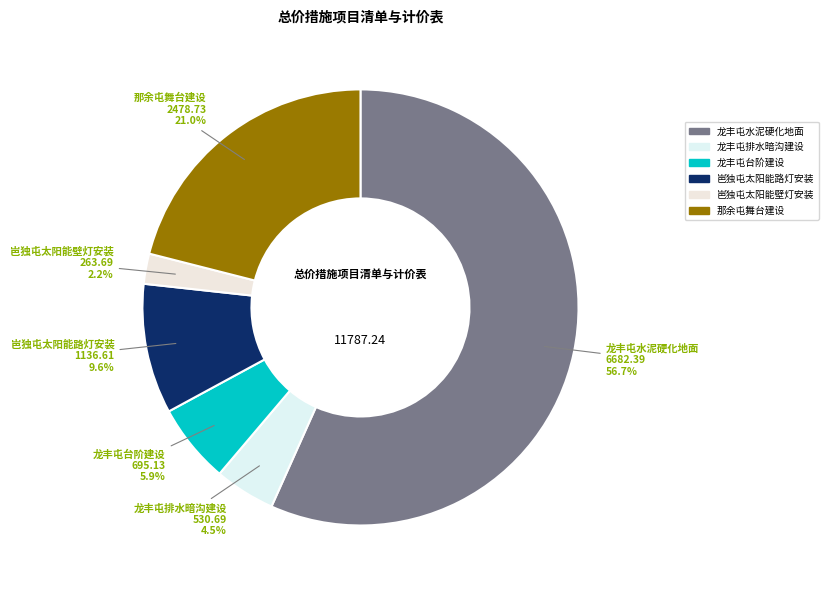

Rank the categories by value from lowest to highest.

岜独屯太阳能壁灯安装, 龙丰屯排水暗沟建设, 龙丰屯台阶建设, 岜独屯太阳能路灯安装, 那余屯舞台建设, 龙丰屯水泥硬化地面